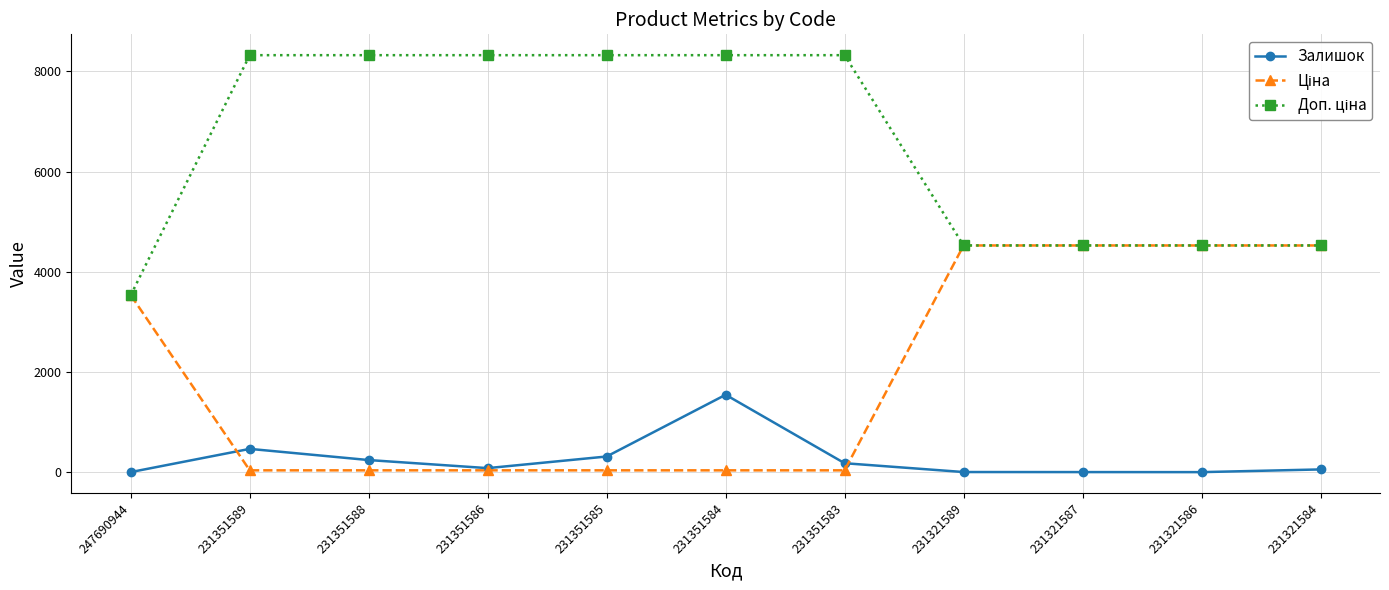

What is the approximate value of Залишок at 231321587?

2.0